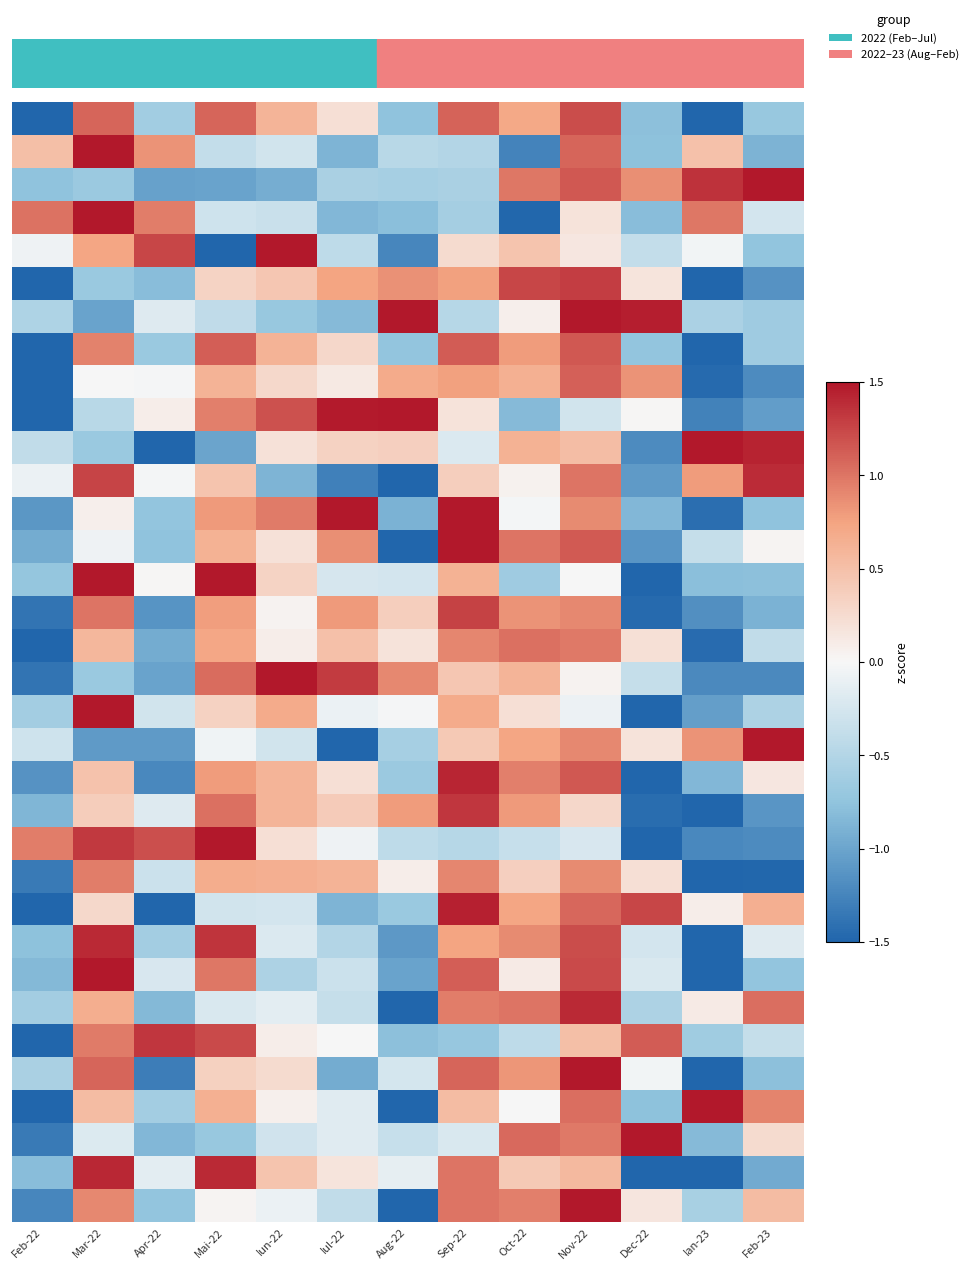

How many series are shown in this chart?

34